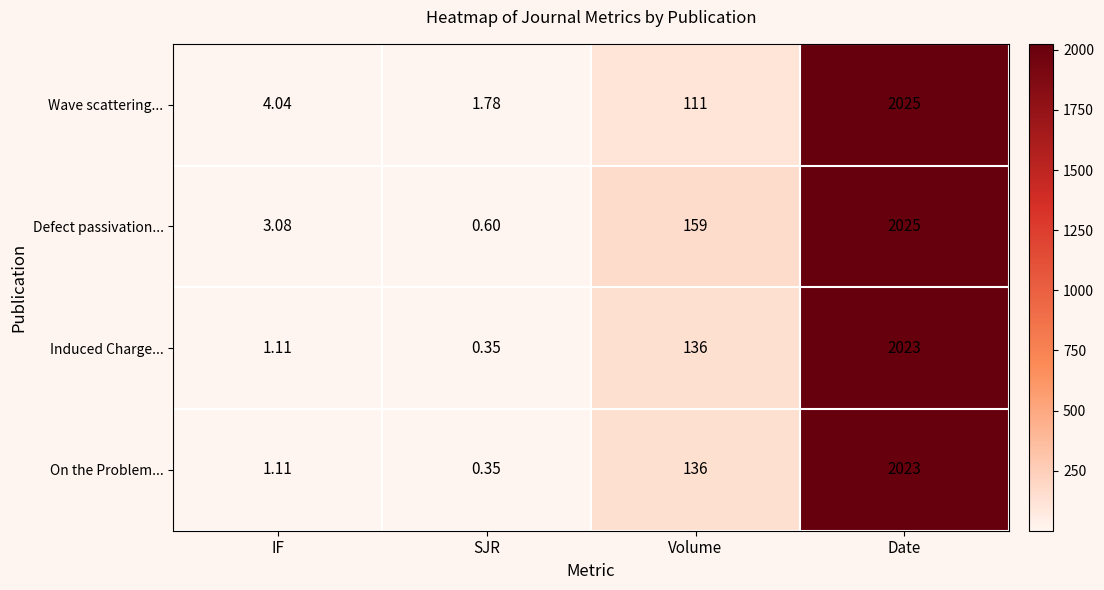

At which category does the chart reach its peak across all series?

Date